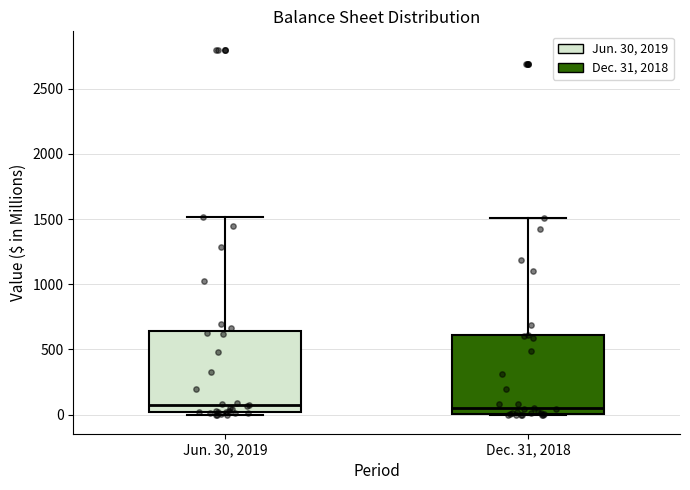

Reading left to right, read every box against the y-axis: the position of its median line, the range the box covers, and the ends of its whiskers. The values are not printed on the chart, so give them approximately, as read against the axis.

Jun. 30, 2019: median 100, box 0 to 650, whiskers 0 (just below the box's lower edge) to 1500
Dec. 31, 2018: median 50, box 0 to 600, whiskers 0 to 1500